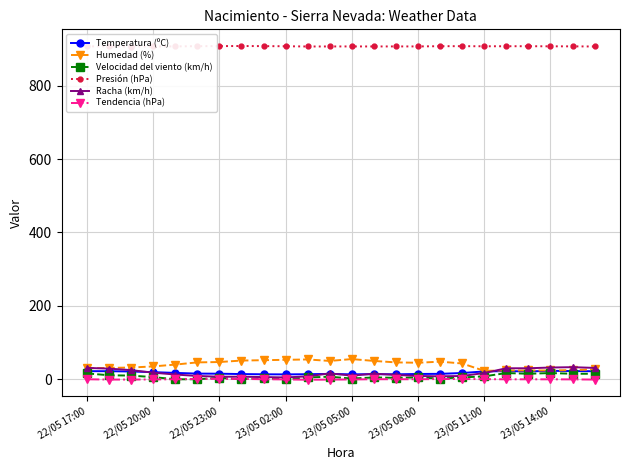

True or false: Temperatura (ºC) has more than 1 points higher than both neighbors.

True